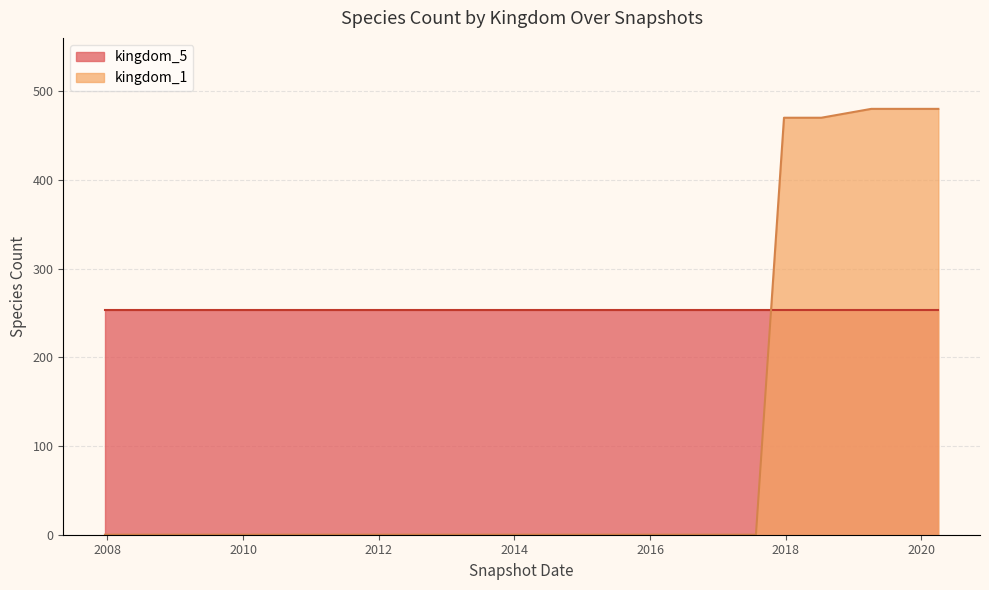

The value of kingdom_5 at 2019-04-06 is 253. True or false?

True